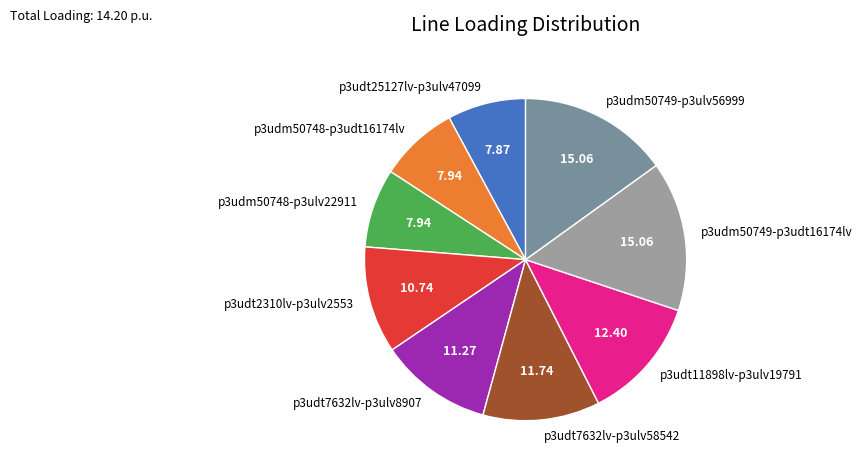

Approximately how many times larger is the value at p3udm50749-p3udt16174lv compared to p3udm50749-p3ulv56999?

1.0